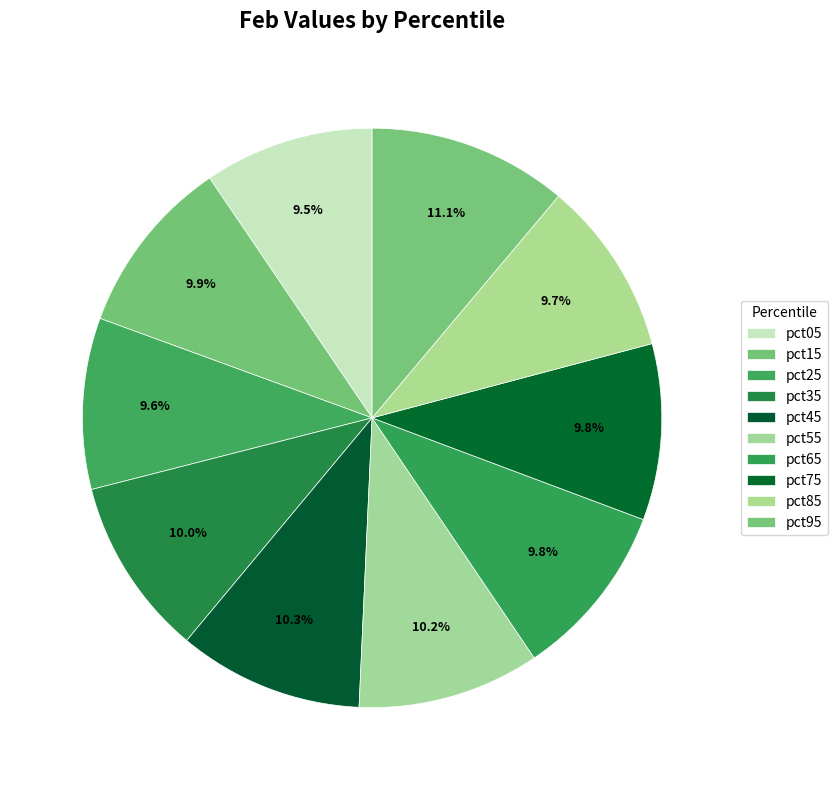

How many slices are in this pie chart?

10